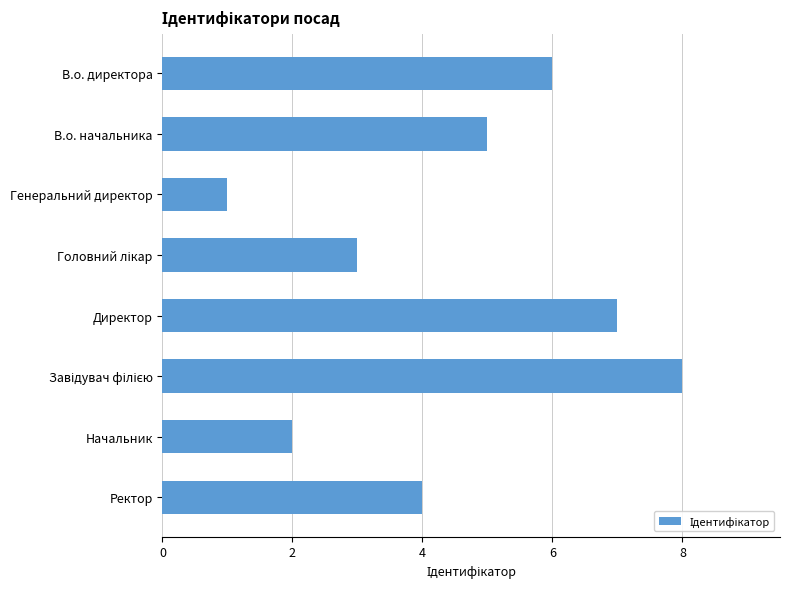

Which label corresponds to the smallest value in the chart?

Генеральний директор